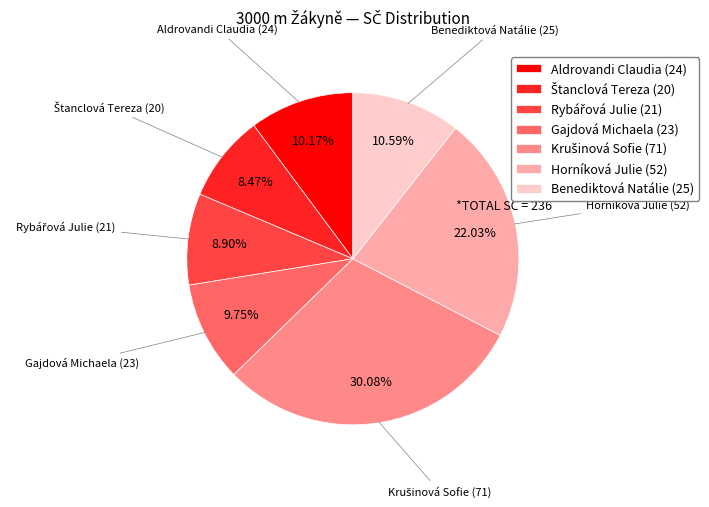

Does Gajdová Michaela (23) account for over 50% of the chart?

No